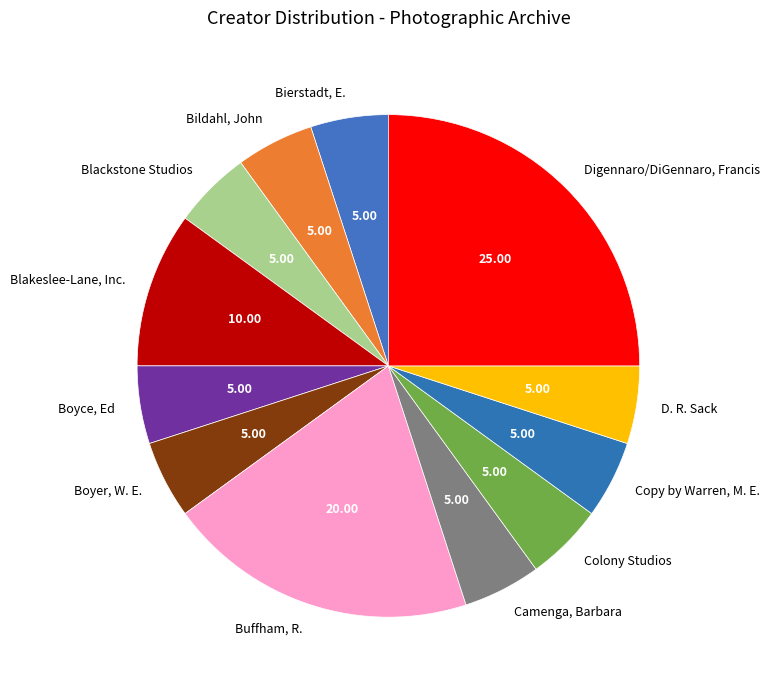

Count the number of slices in the pie.

12